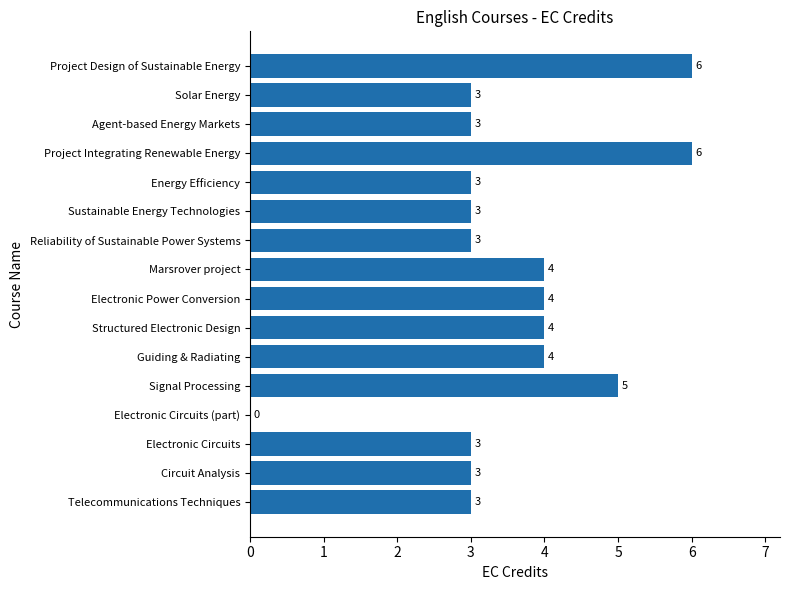

True or false: the data shows 3 at Telecommunications Techniques.

True